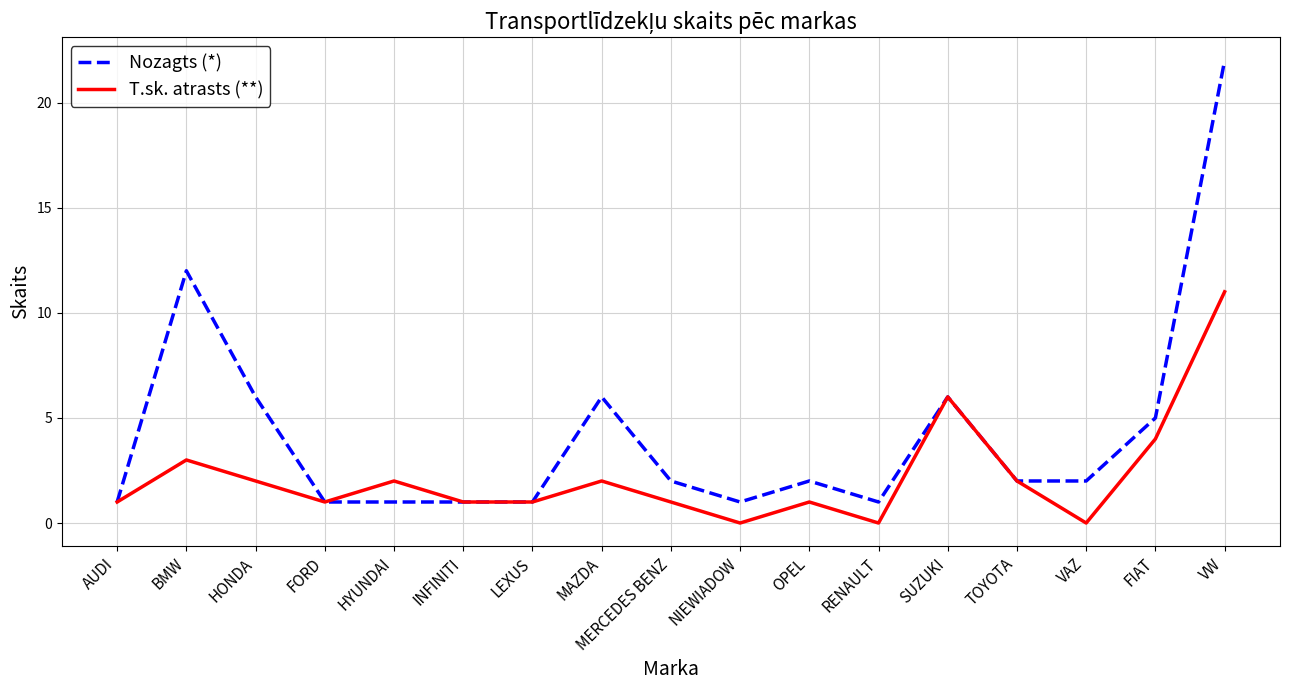

True or false: T.sk. atrasts (**) has a value of 1 at FIAT.

False